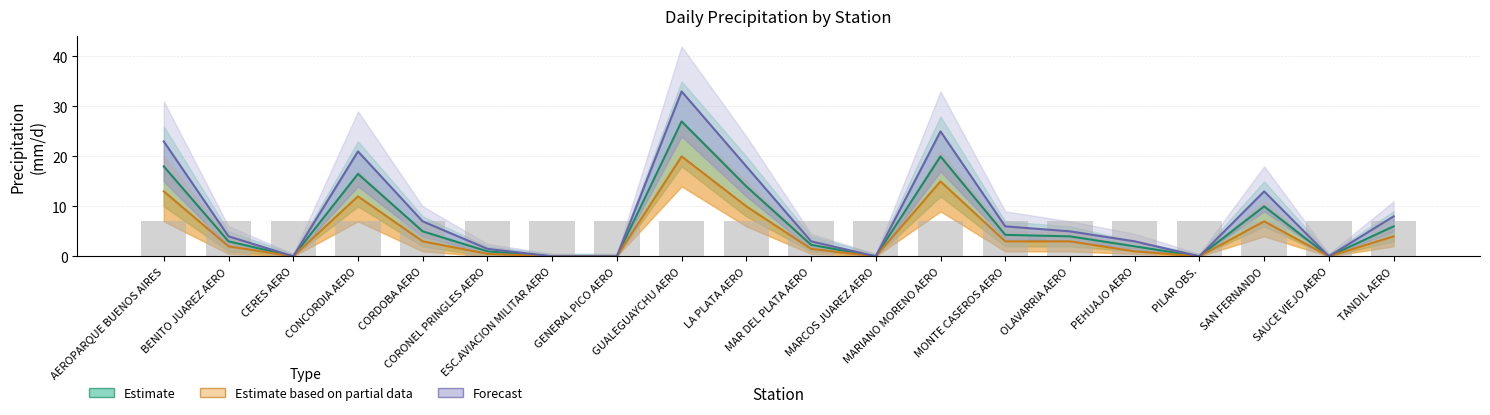

Where does the Forecast series first go above 5?

AEROPARQUE BUENOS AIRES